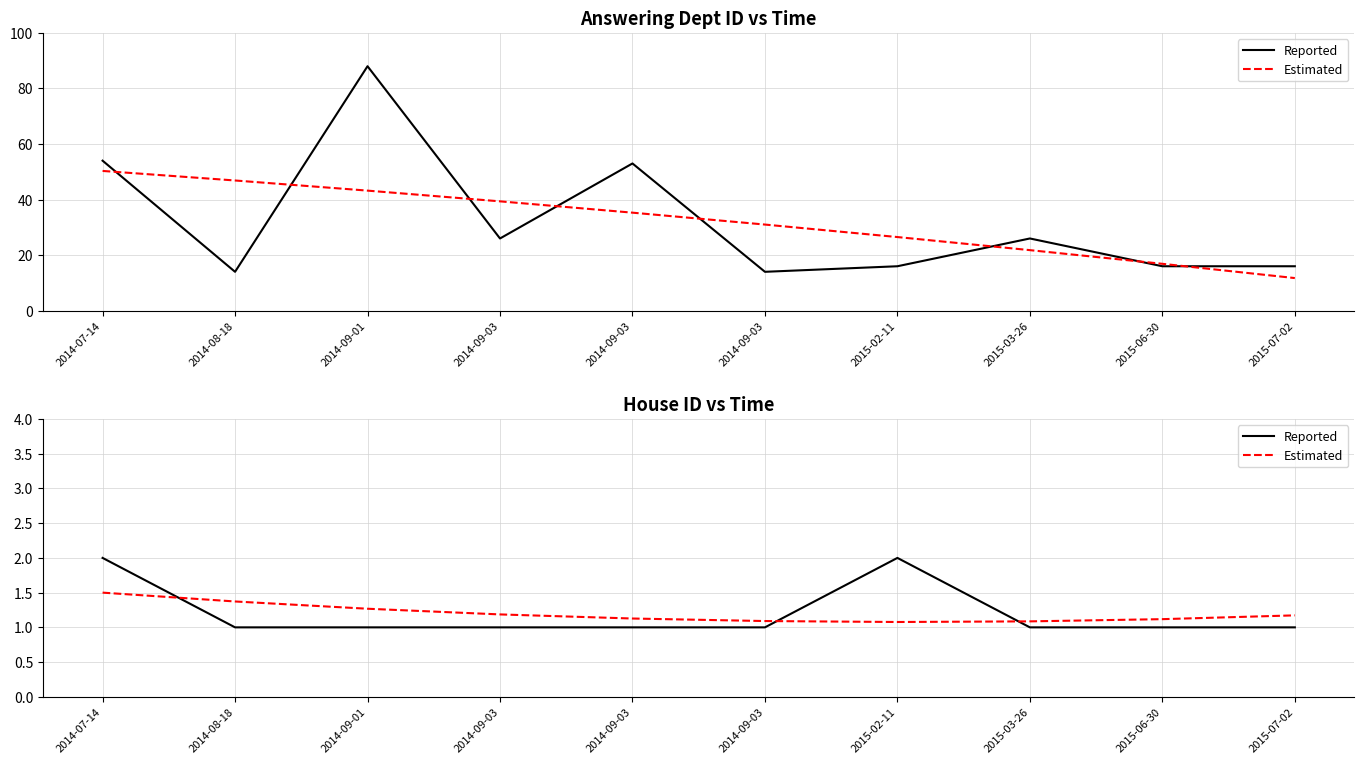

Where do Reported and Estimated first cross each other?

2014-07-14 and 2014-08-18